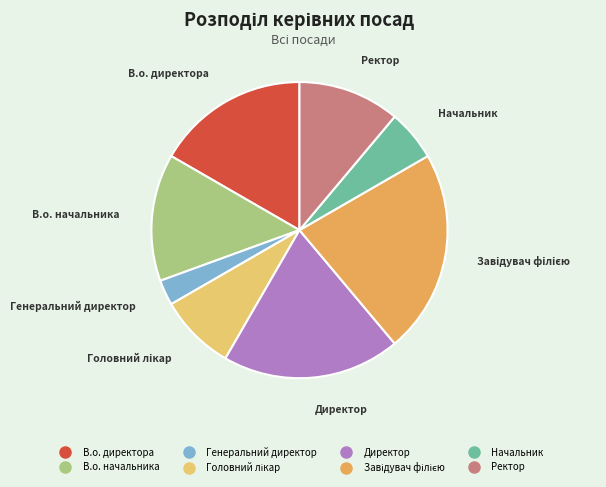

Count the number of slices in the pie.

8